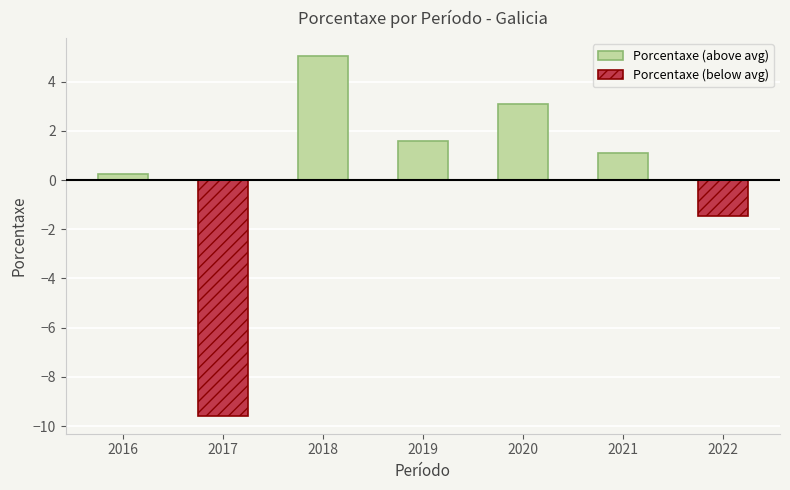

How many values in the Porcentaxe (below avg) series are below 0?

2